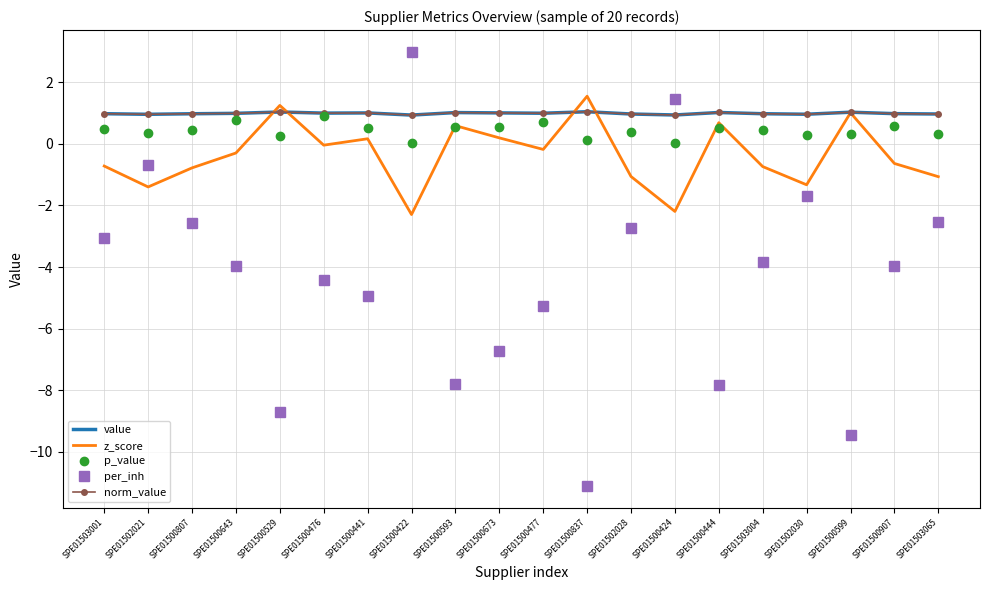

Between SPE01500807 and SPE01500422, which series saw the biggest shift?

per_inh